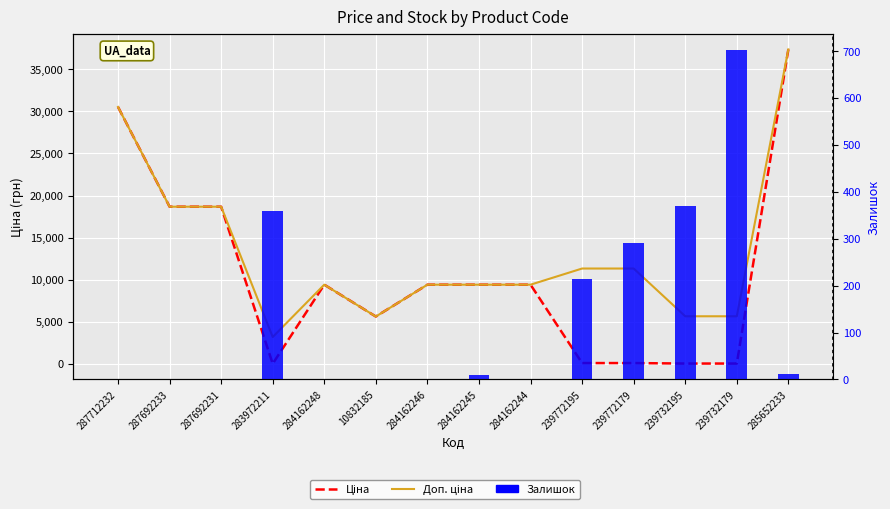

What is the value of the Залишок bar at the 4th from the left?

360.0